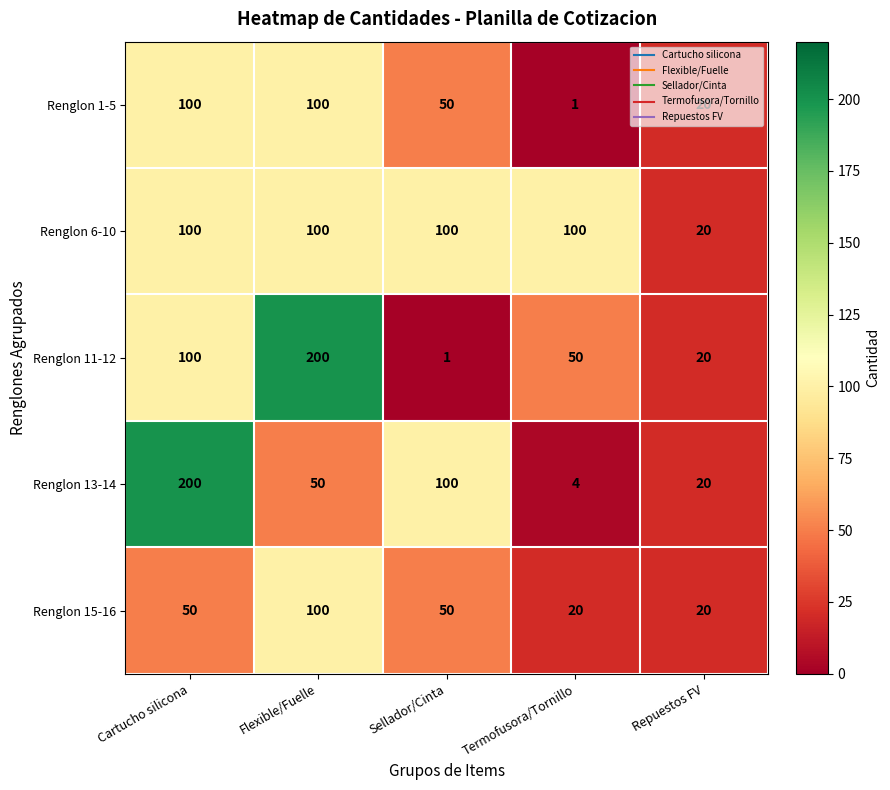

What is the difference between the maximum and minimum values in the Renglon 11-12 series?

199